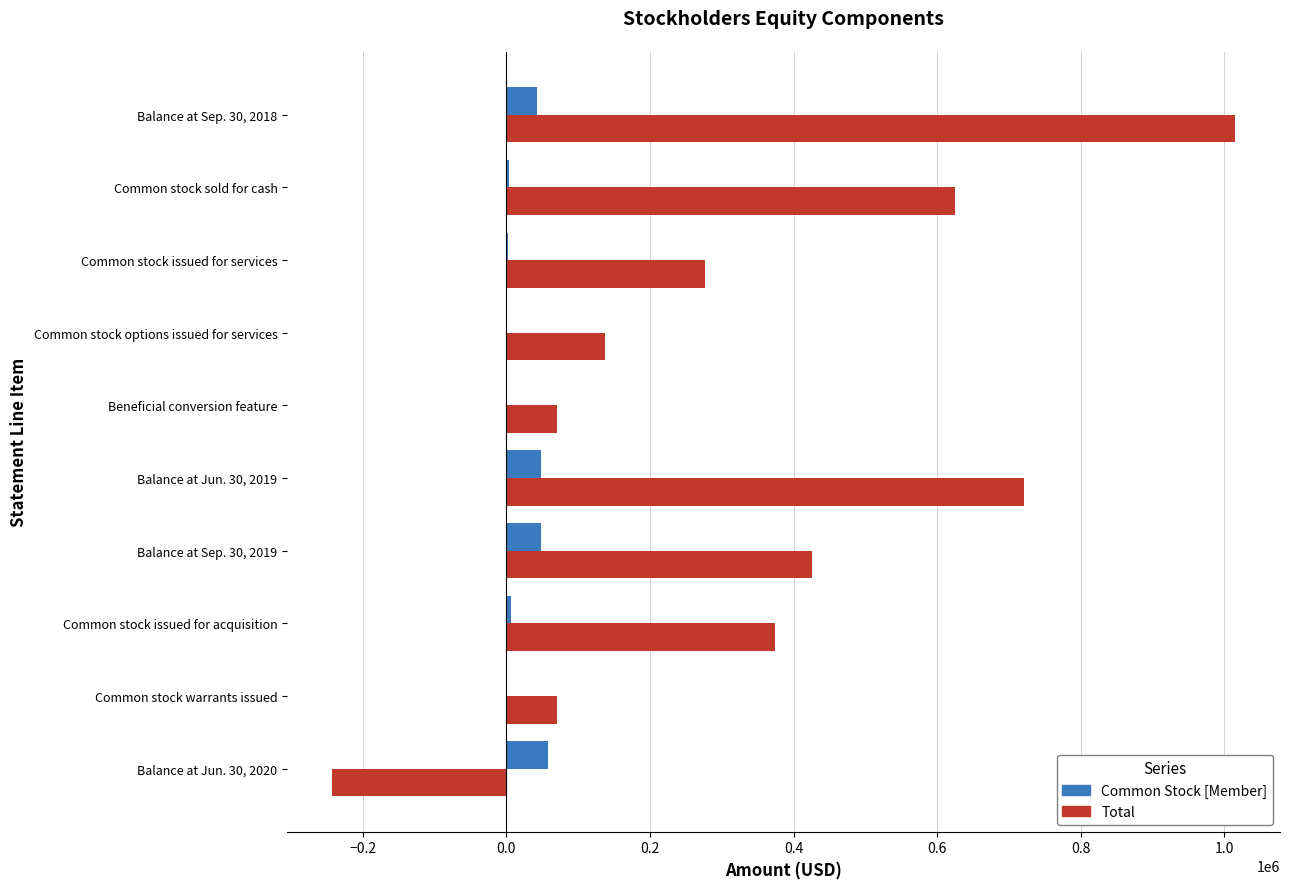

The Common Stock [Member] series shows 0 at Beneficial conversion feature. True or false?

True